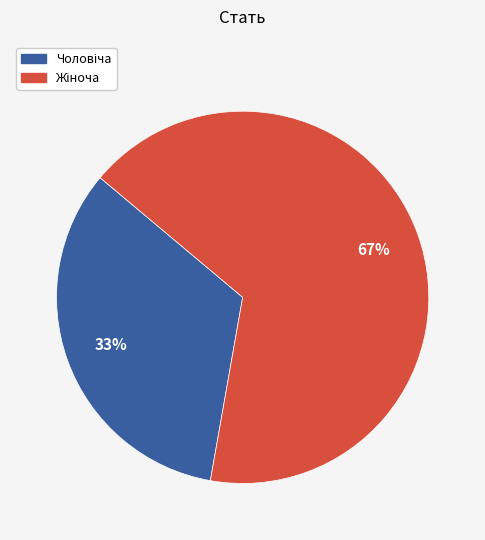

To the nearest percent, what is the average slice percentage?

50%